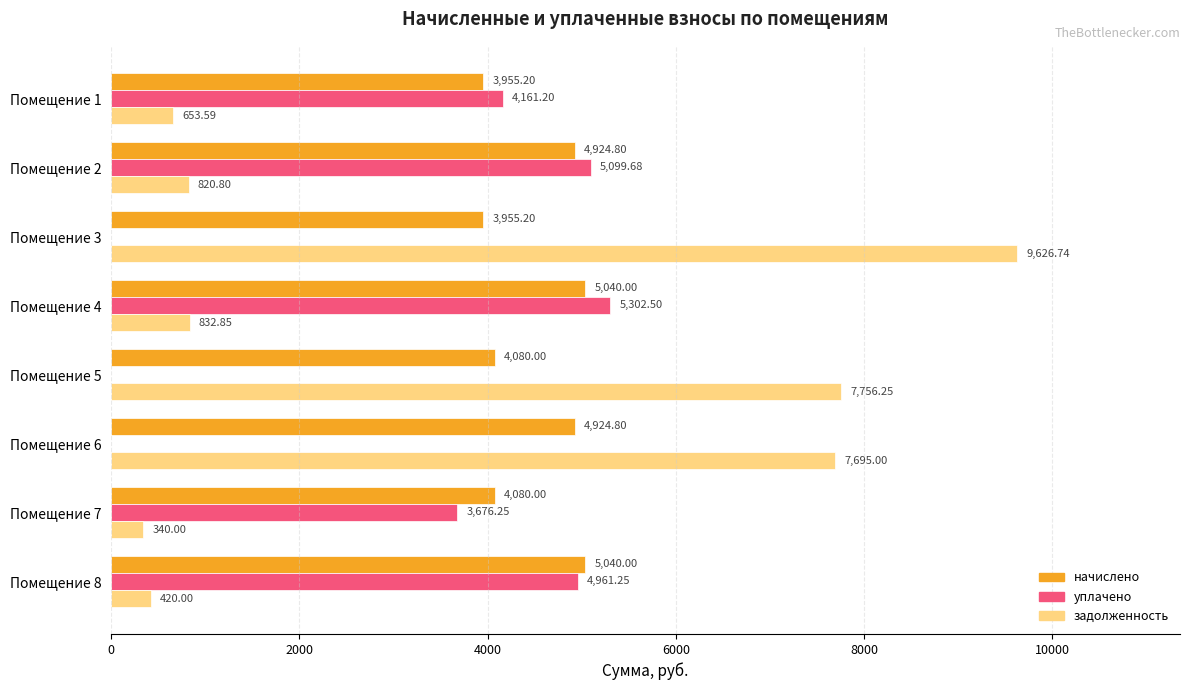

Which series has the largest range (max minus min)?

задолженность